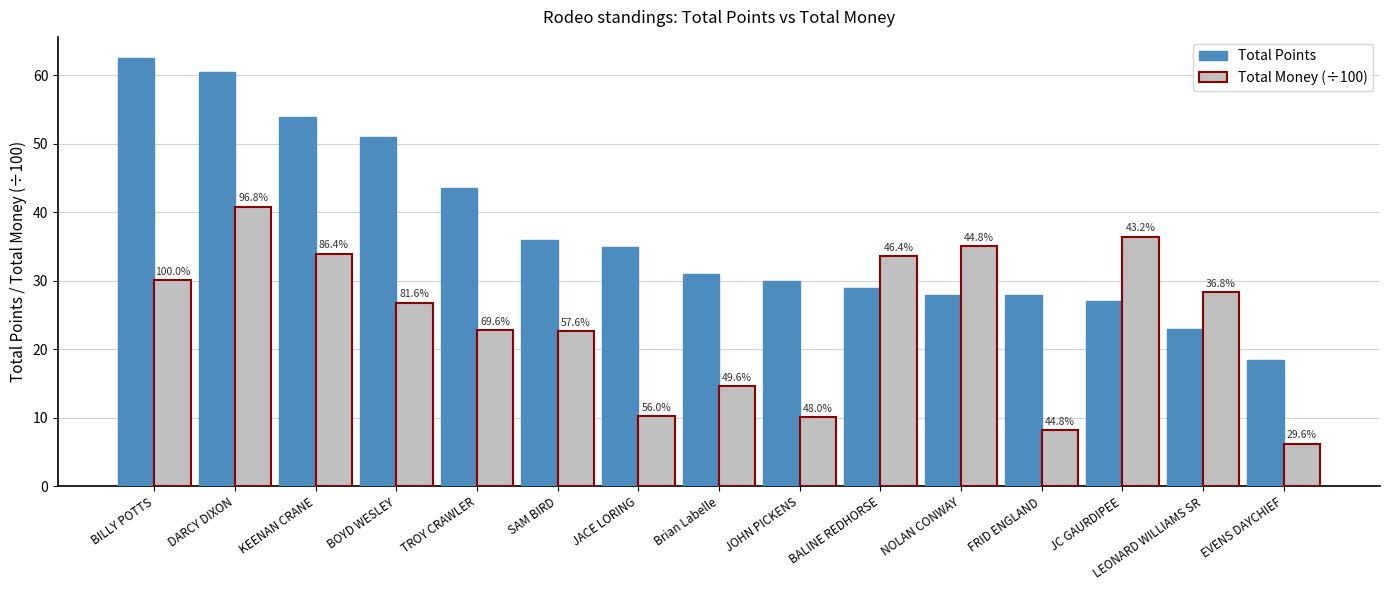

What is the label of the 4th bar from the right?

FRID ENGLAND